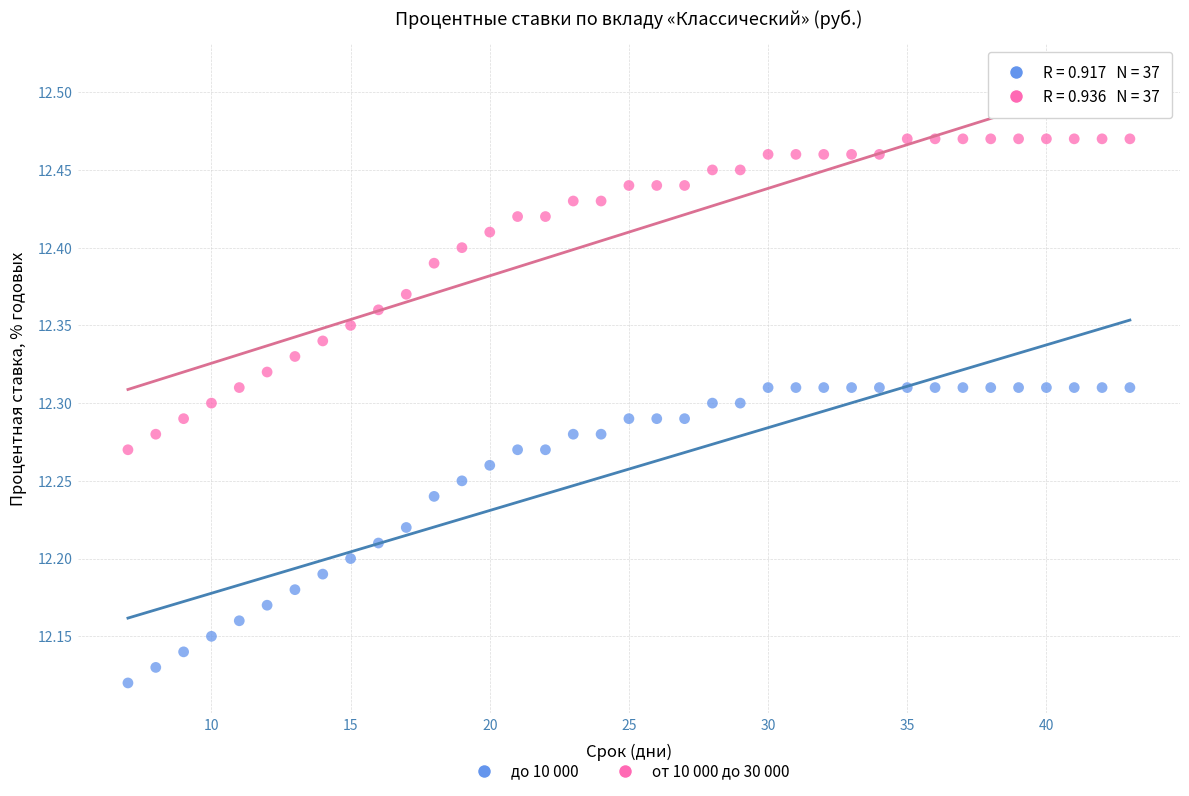

Which series reaches the maximum Y coordinate?

от 10 000 до 30 000